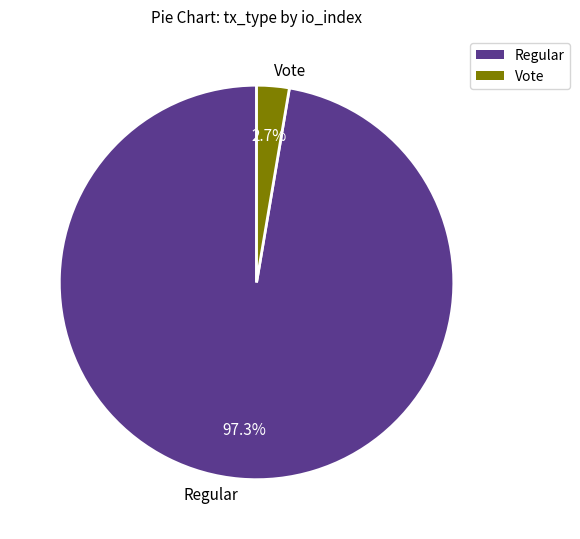

Rank the categories by value from highest to lowest.

Regular, Vote